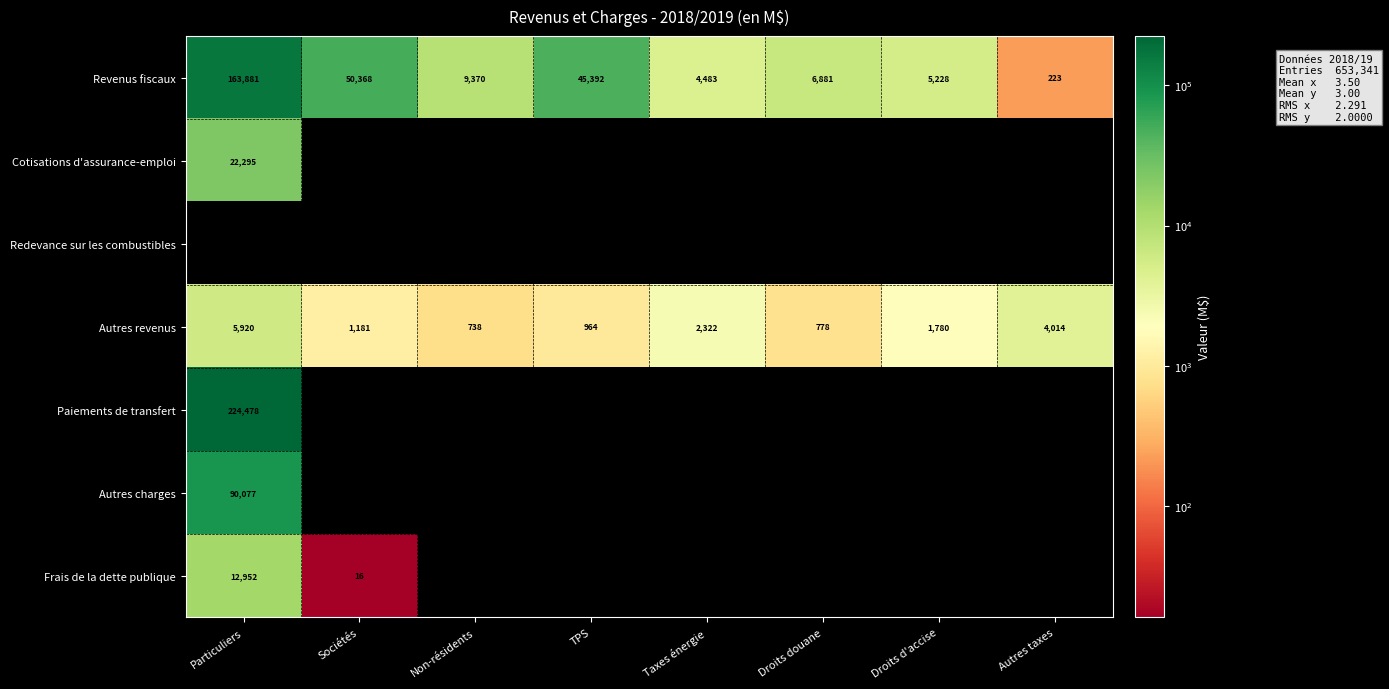

Rank the categories by Revenus fiscaux value from highest to lowest.

Particuliers, Sociétés, TPS, Non-résidents, Droits douane, Droits d'accise, Taxes énergie, Autres taxes